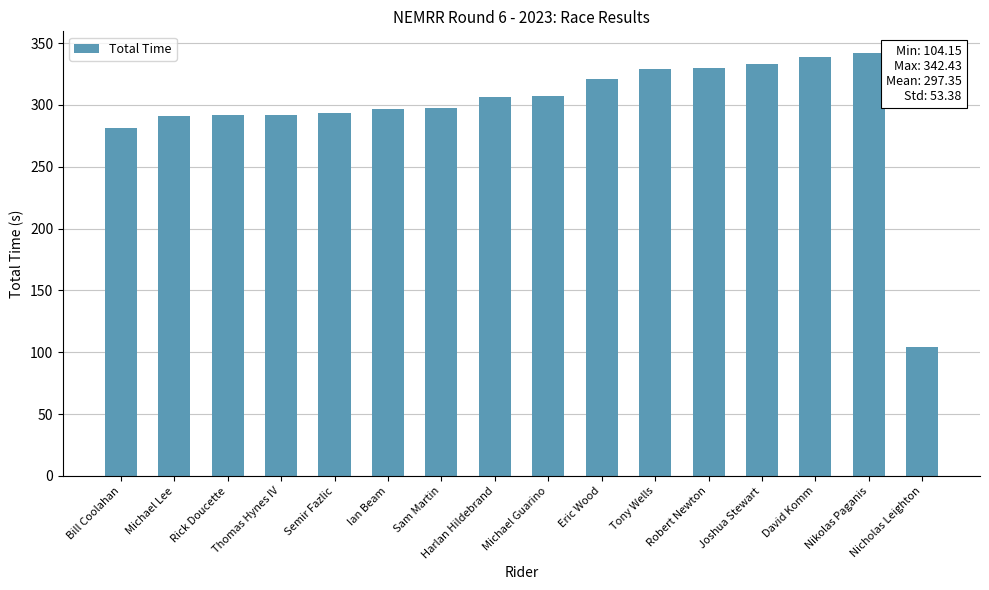

What is the change in value from Ian Beam to Michael Guarino?

+10.3